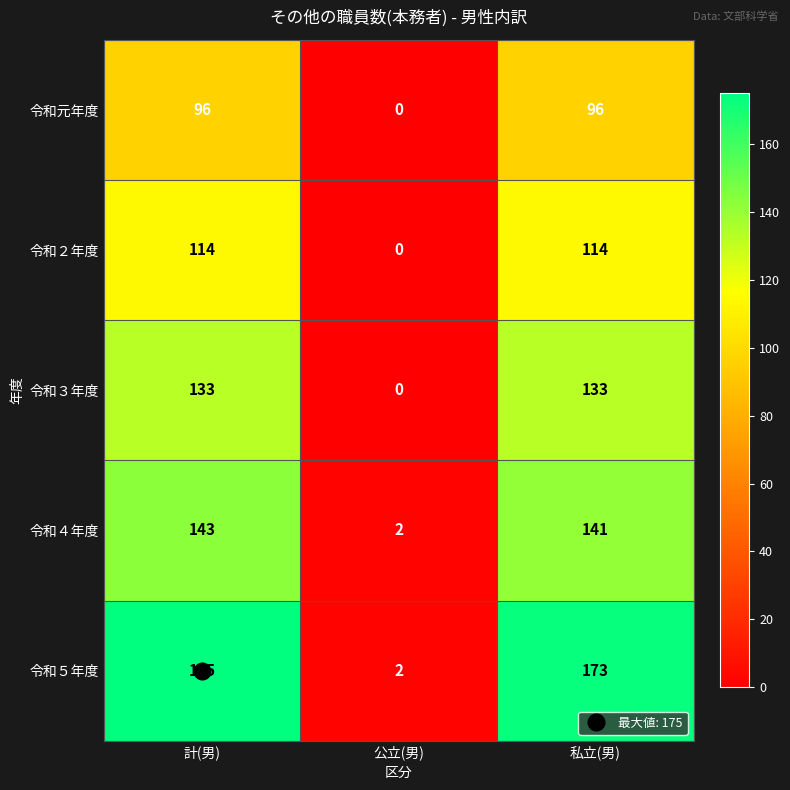

What is the difference between the second highest and minimum values in the 令和２年度 series?

114